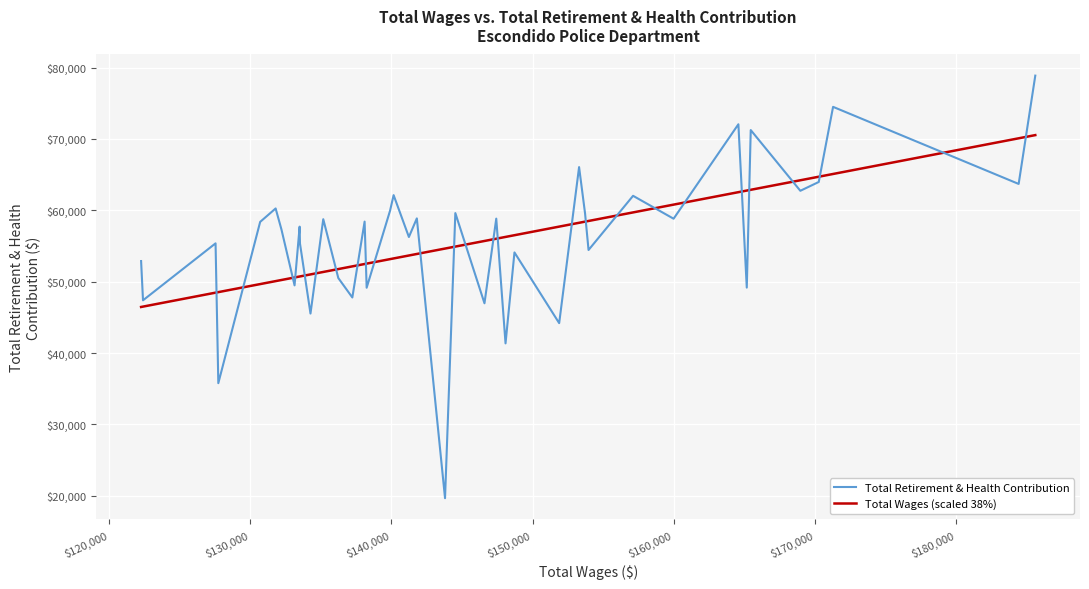

Rank the series by their maximum value, from highest to lowest.

Total Retirement & Health Contribution, Total Wages (scaled 38%)